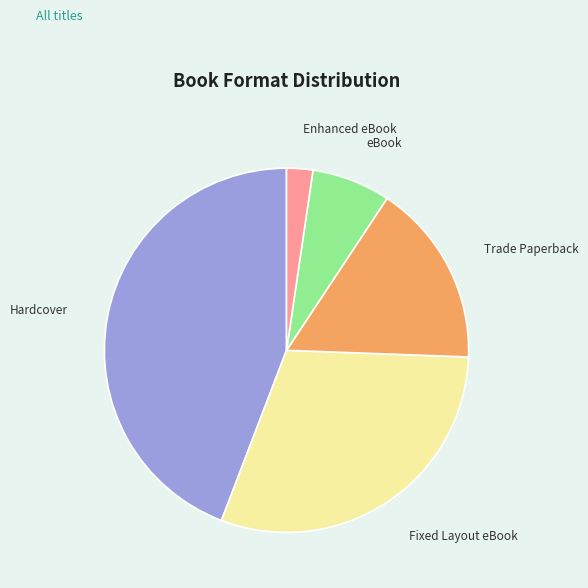

What is the largest slice in the pie chart?

Hardcover